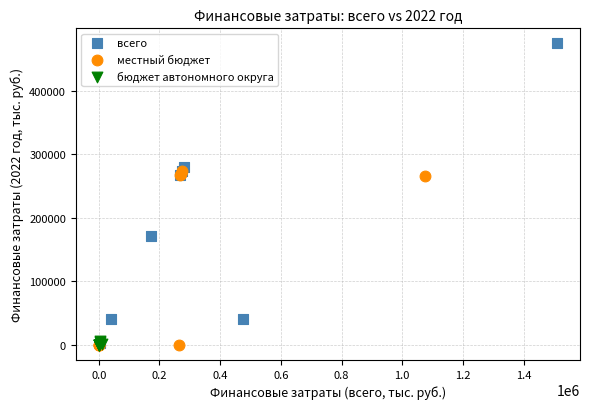

Which series has the widest spread of Y values?

всего